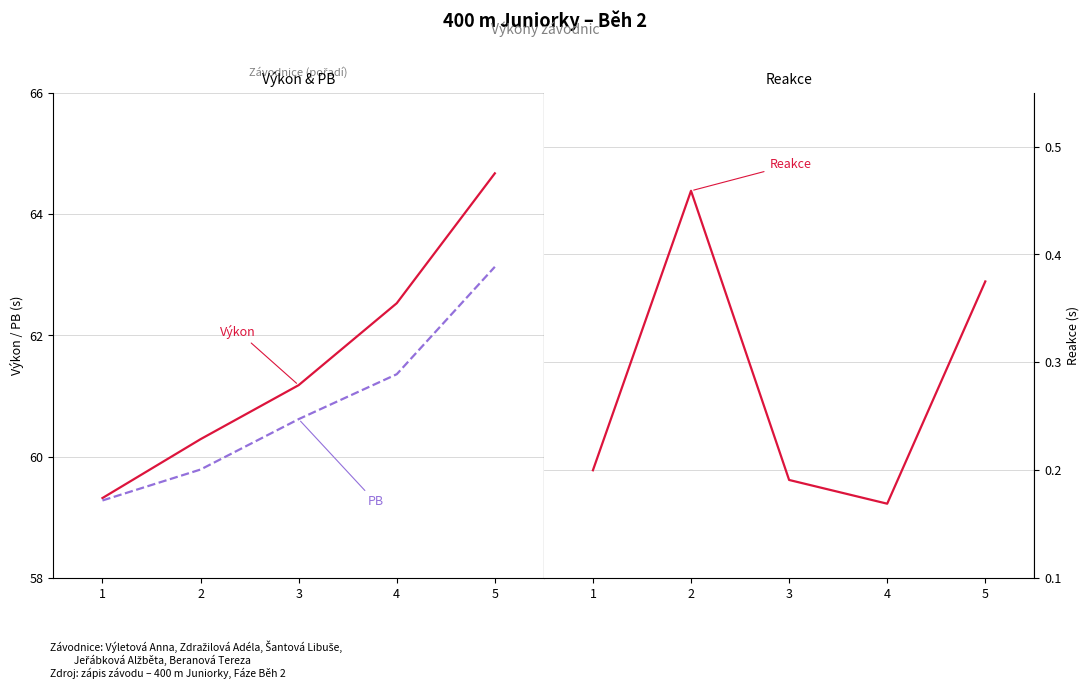

Does the chart display data point markers on the line(s)?

No